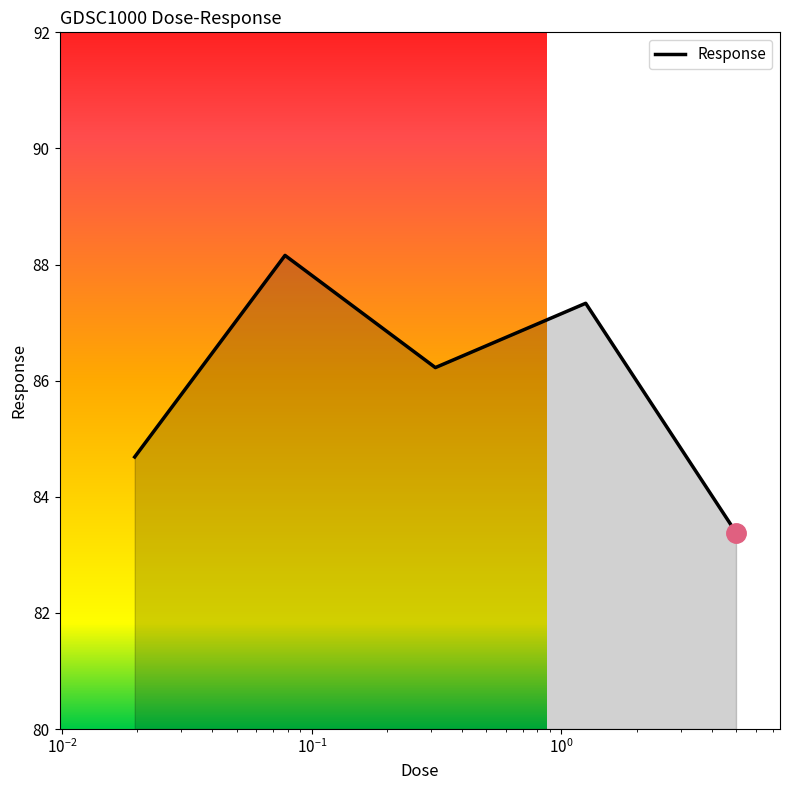

What is the minimum value shown in the chart?

83.4